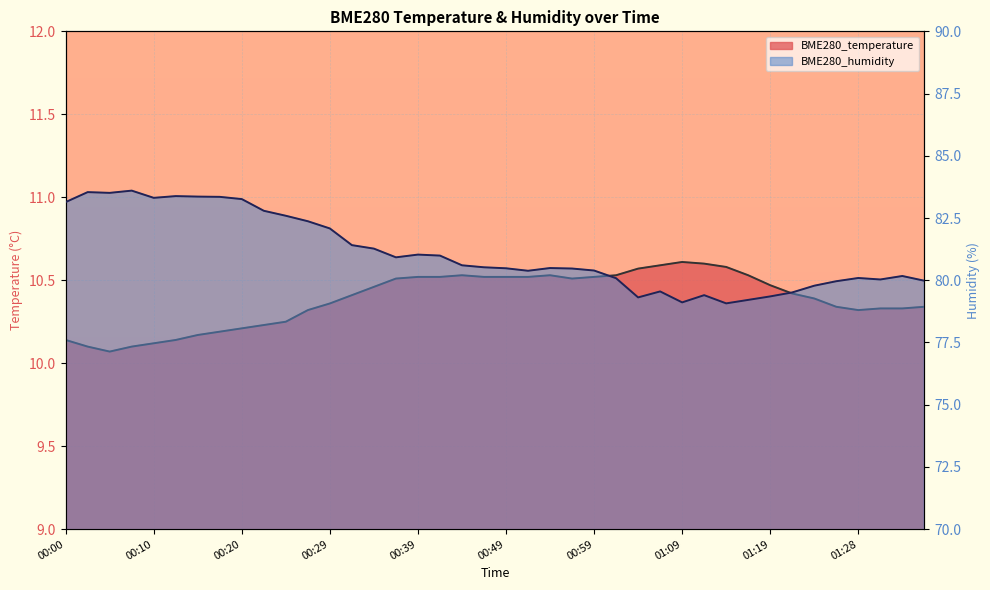

Where is the first local minimum for BME280_humidity?

00:05